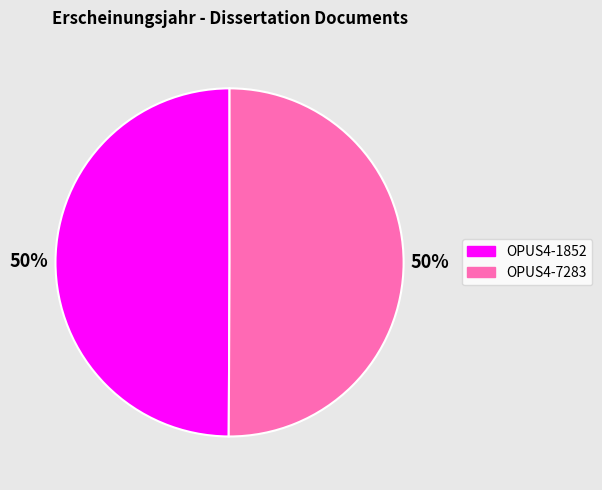

To the nearest percent, what is the combined percentage of OPUS4-7283 and OPUS4-1852?

100%